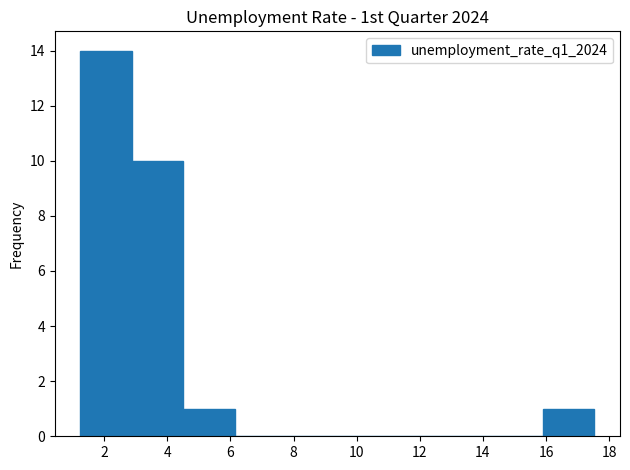

Which range on the x-axis has the tallest bar?

1.2 to 2.8